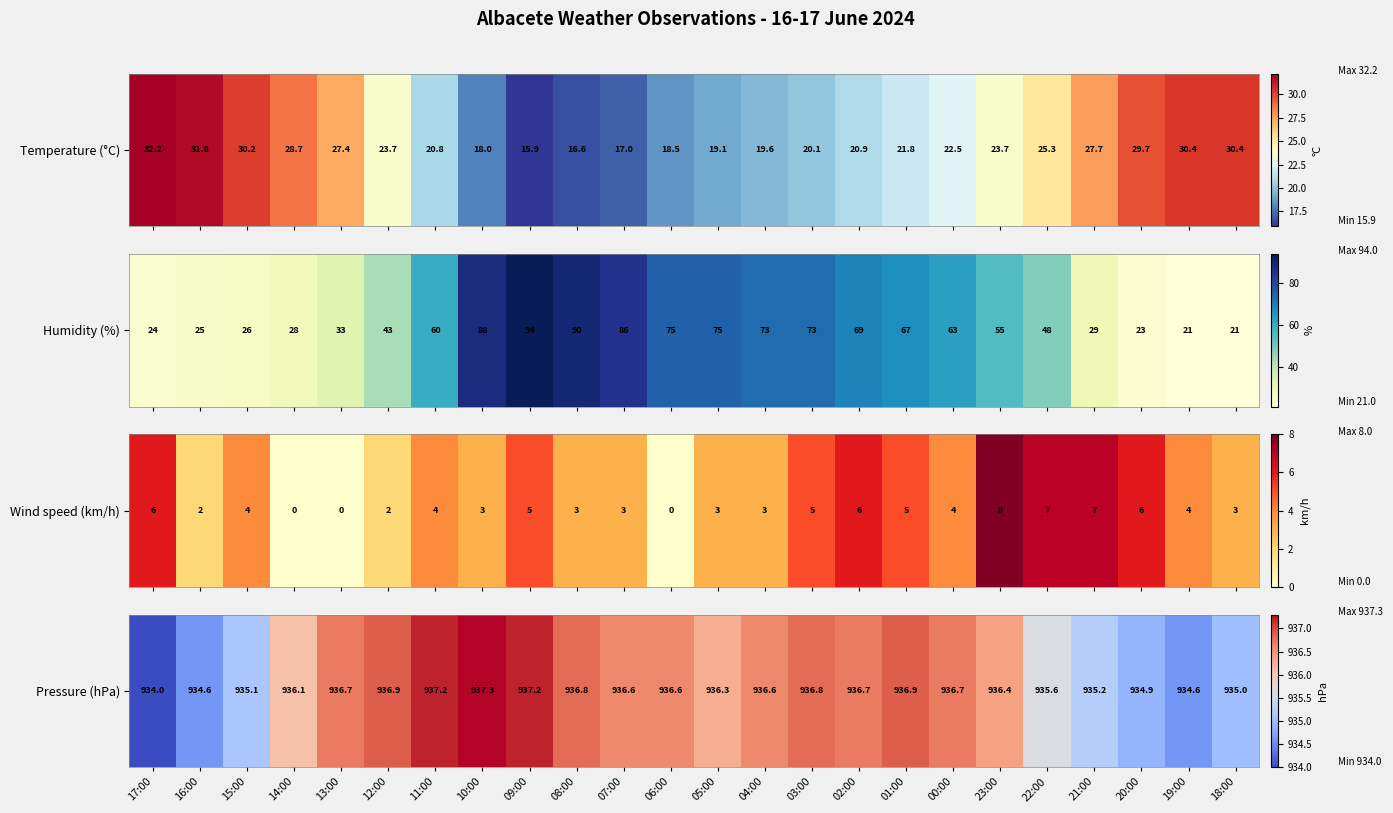

Which label corresponds to the largest value in the chart?

10:00